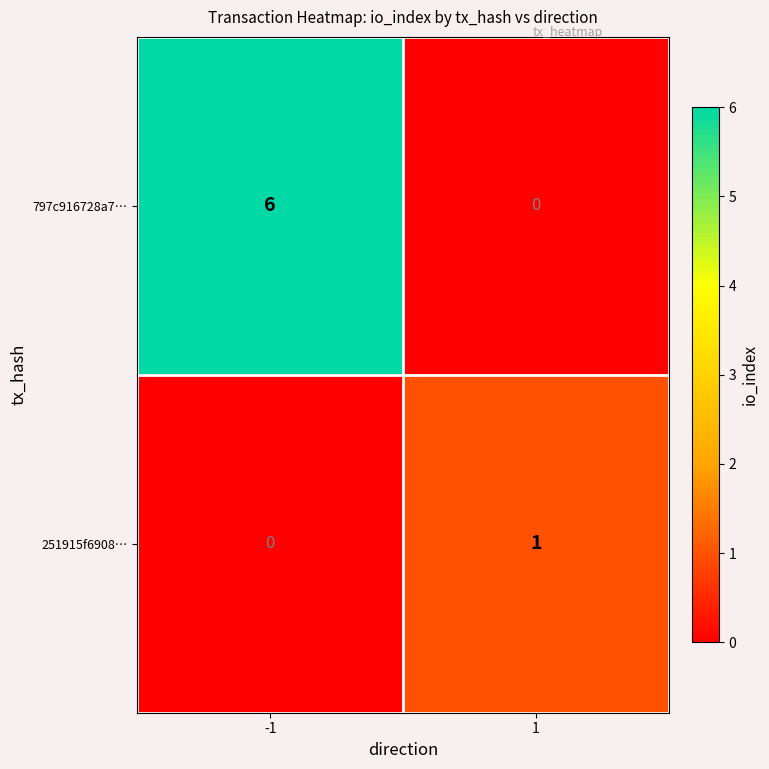

List the series in order of their peak value, lowest first.

251915f6908…, 797c916728a7…